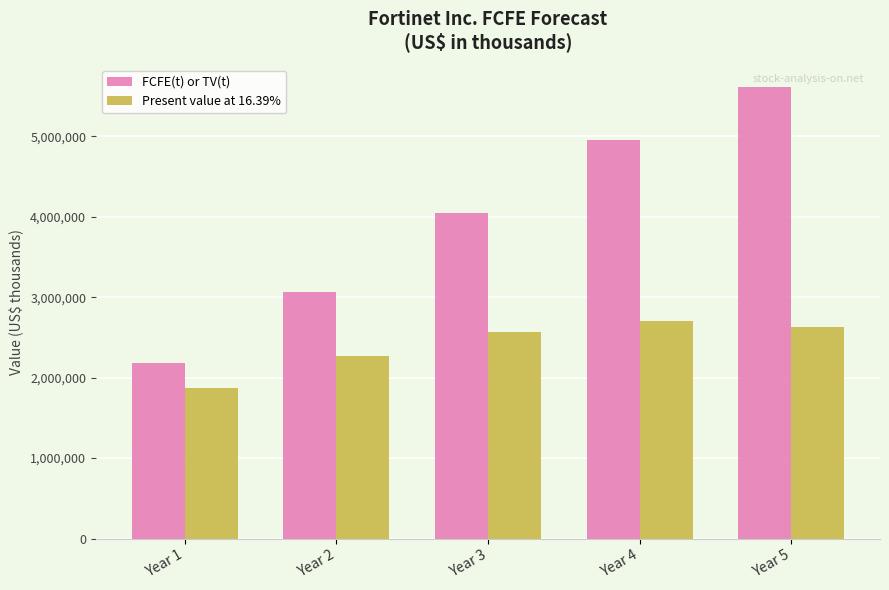

Which label corresponds to the smallest value in the chart?

Year 1